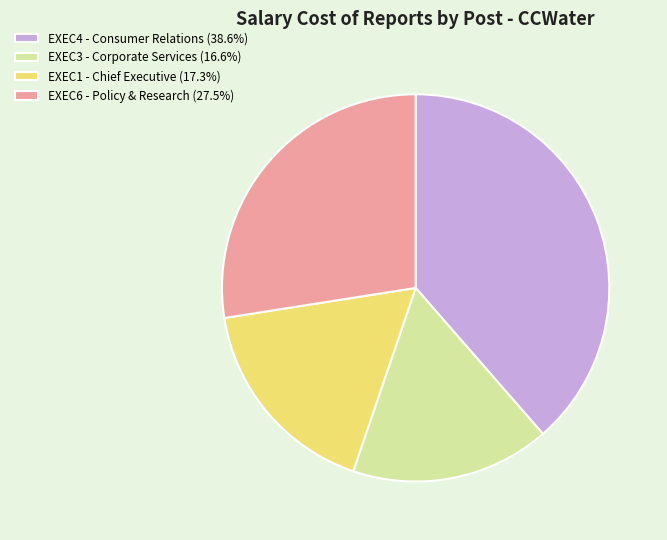

Is there any slice that represents more than half of the pie?

No